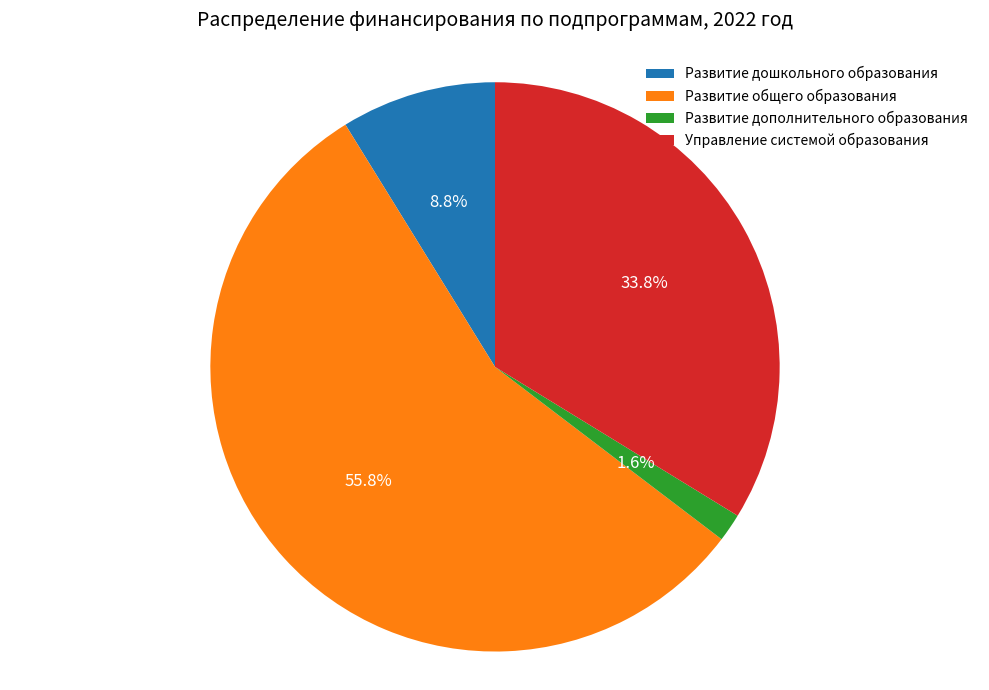

Is it true that Развитие дополнительного образования is 2% of the pie?

True